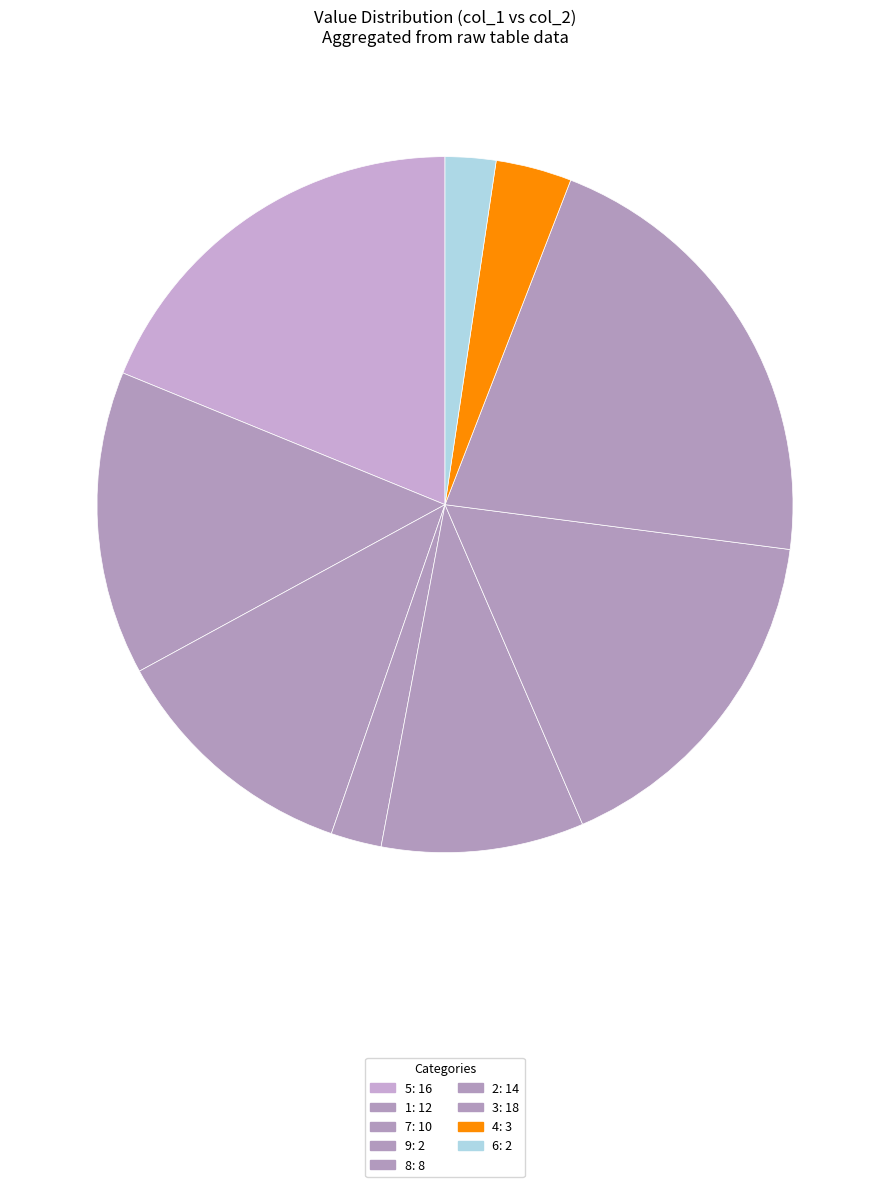

Which category has the smallest portion of the pie?

9